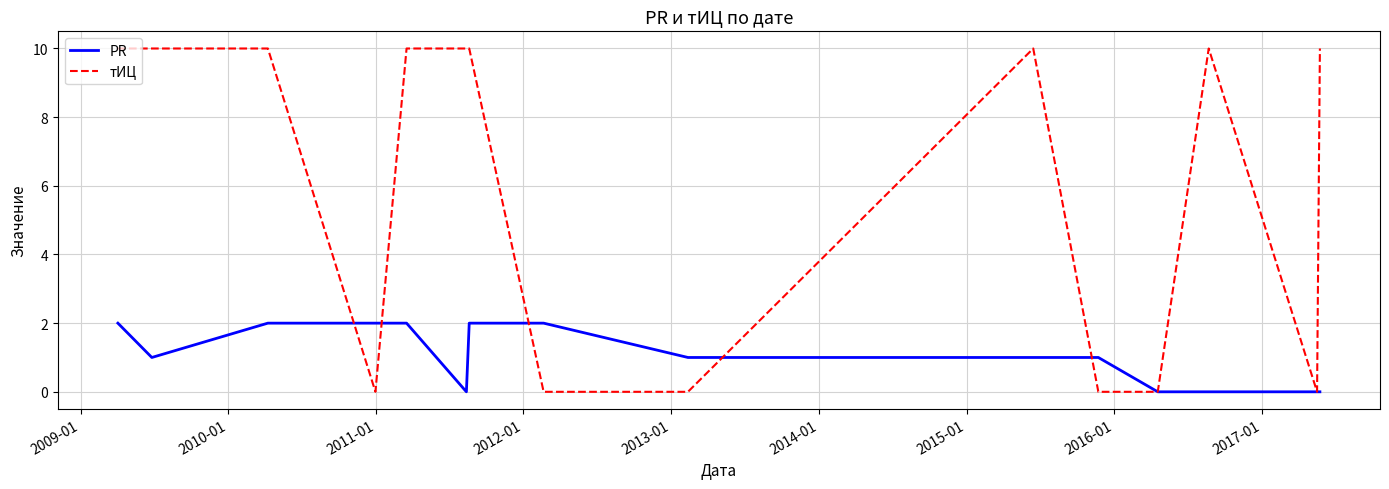

What are all the series names shown in the legend?

PR, тИЦ